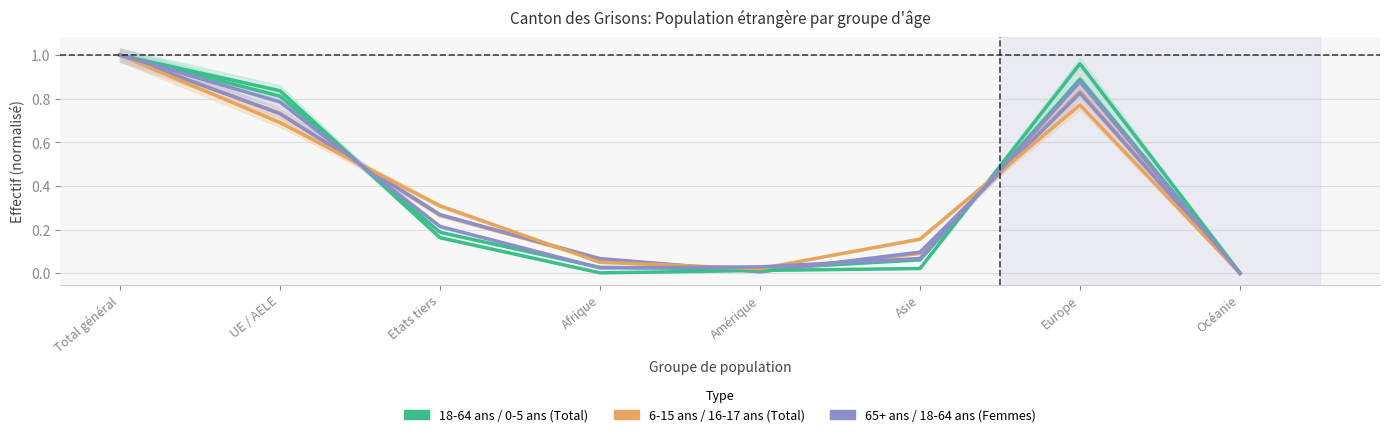

What is the label of the 8th point from the right?

Total général